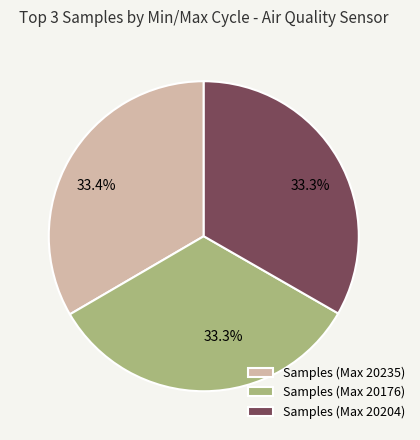

Does any single category account for the majority?

No